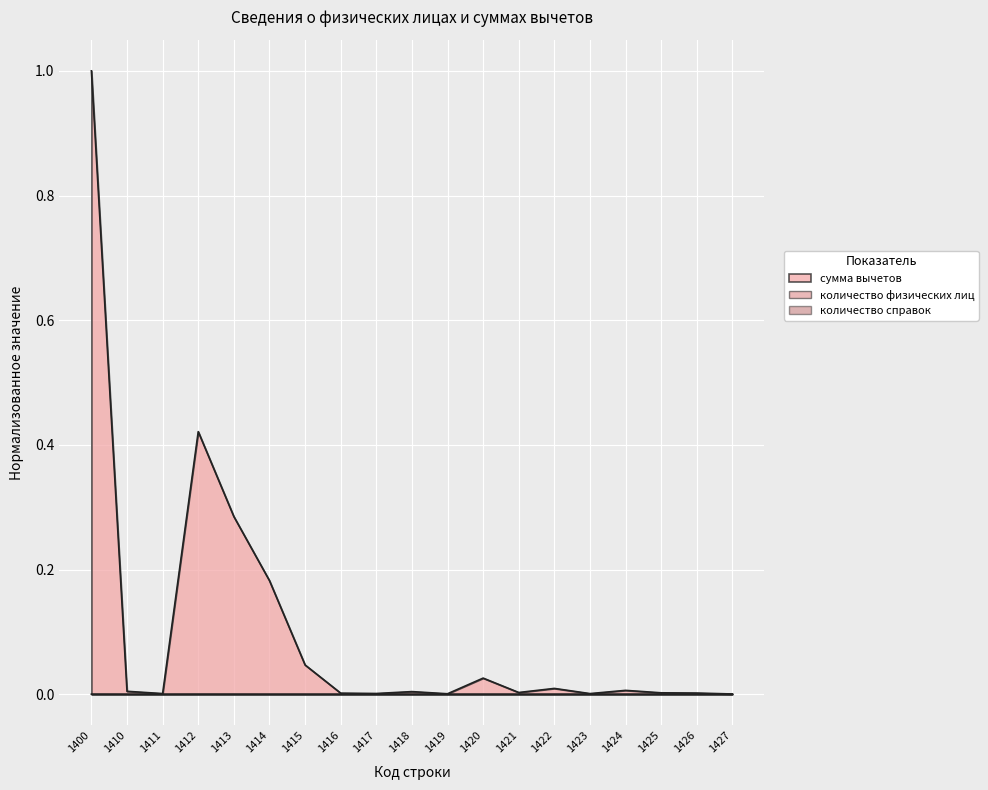

Between 1400 and 1425, which series saw the biggest shift?

сумма вычетов